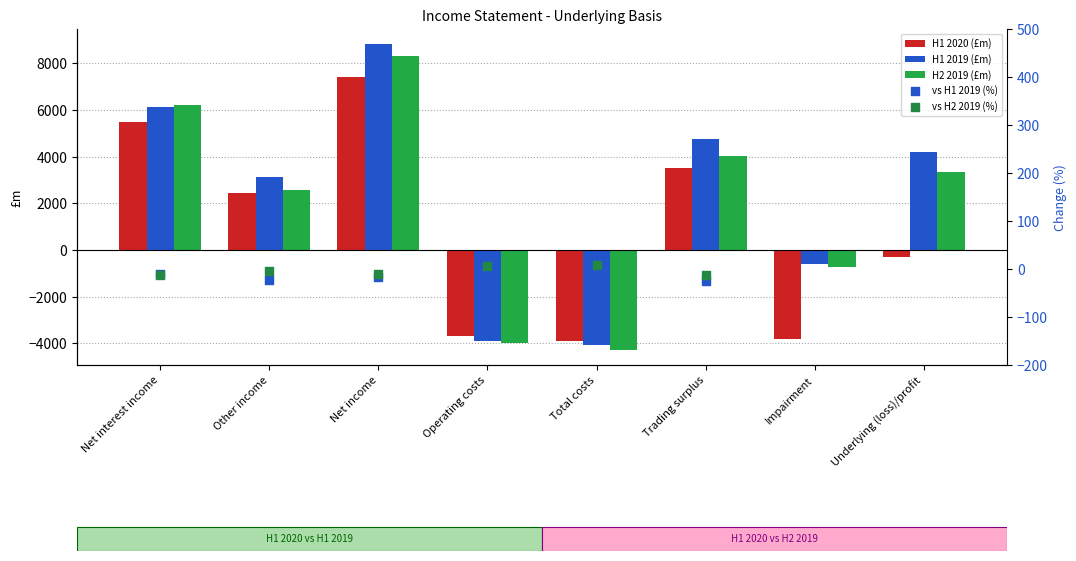

List the labels in order of H2 2019 (£m) value, largest first.

Net income, Net interest income, Trading surplus, Underlying (loss)/profit, Other income, Impairment, Operating costs, Total costs